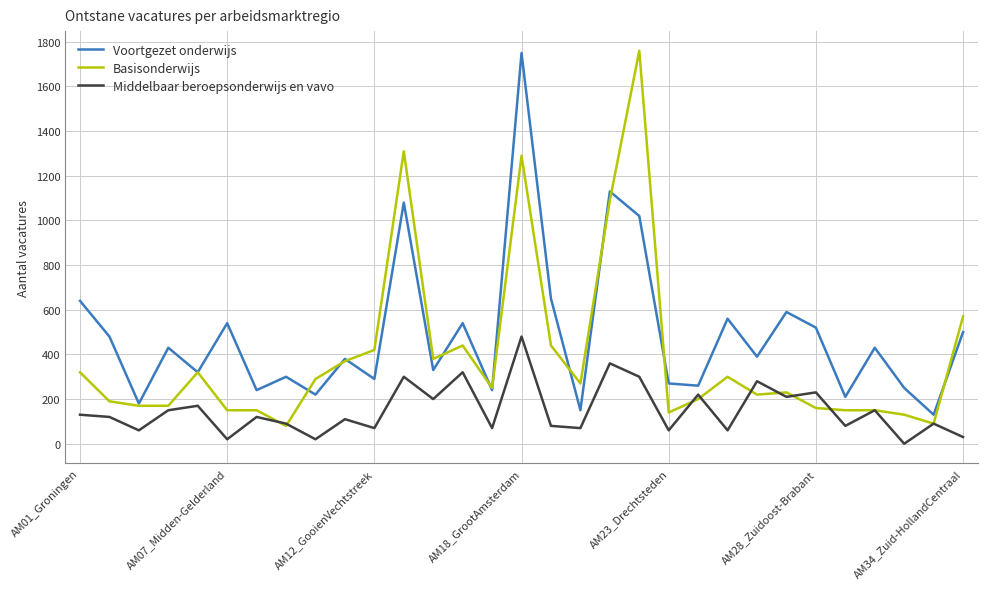

Rank the series by their average value, from lowest to highest.

Middelbaar beroepsonderwijs en vavo, Basisonderwijs, Voortgezet onderwijs